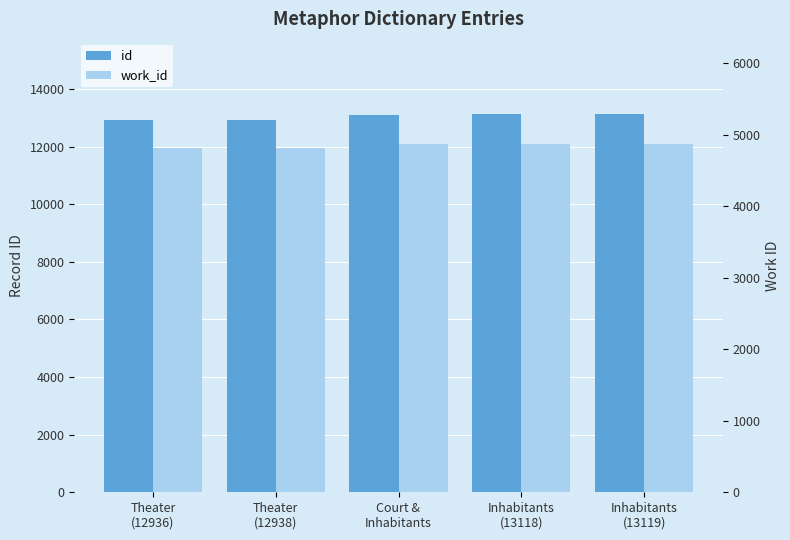

Rank the series by their maximum value, from highest to lowest.

id, work_id